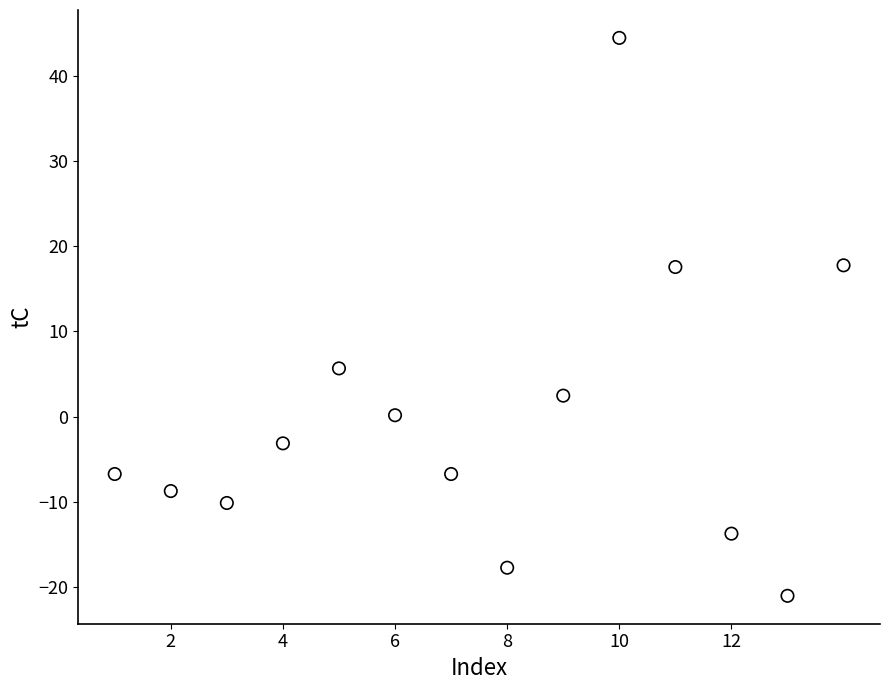

What is the range of Y values (max minus min)?

65.5